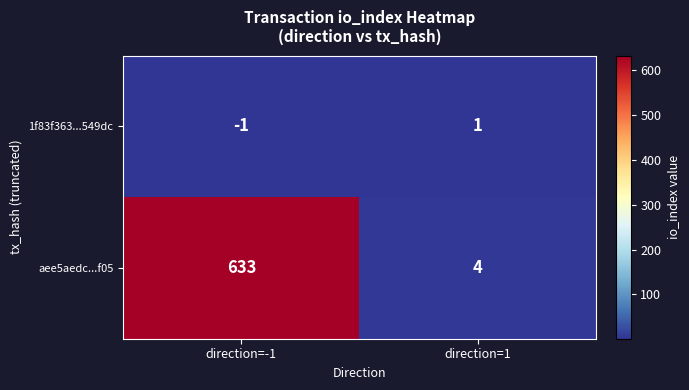

What is the total value across all series at direction=1?

5